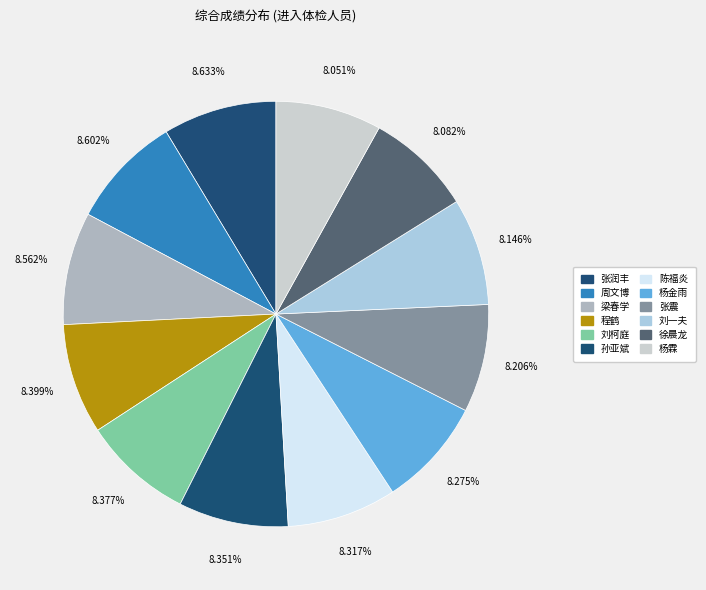

Does 杨金雨 represent more than half of the total?

No